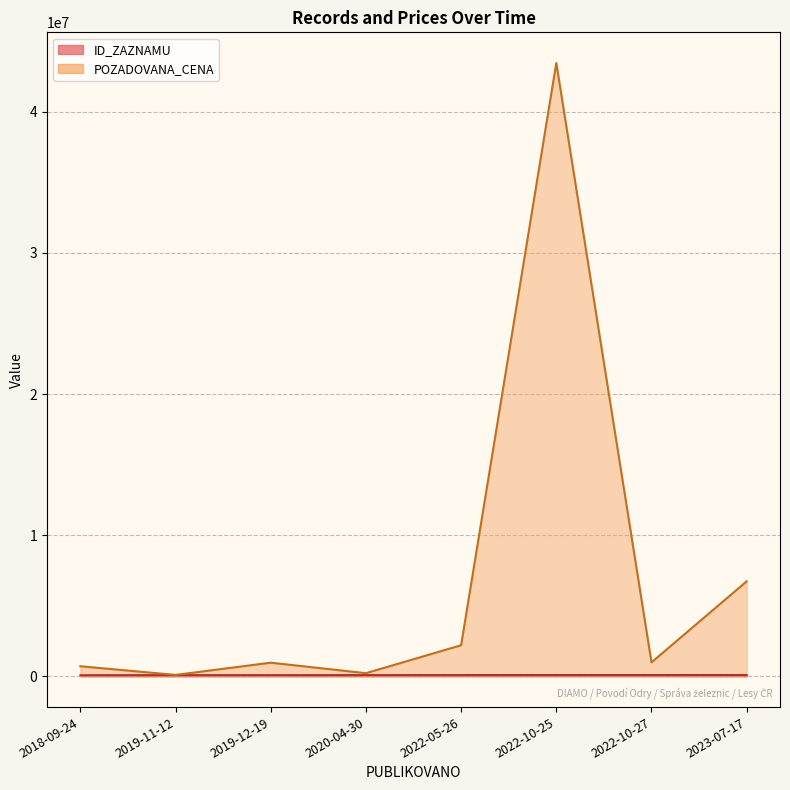

Does the chart display data point markers on the line(s)?

No